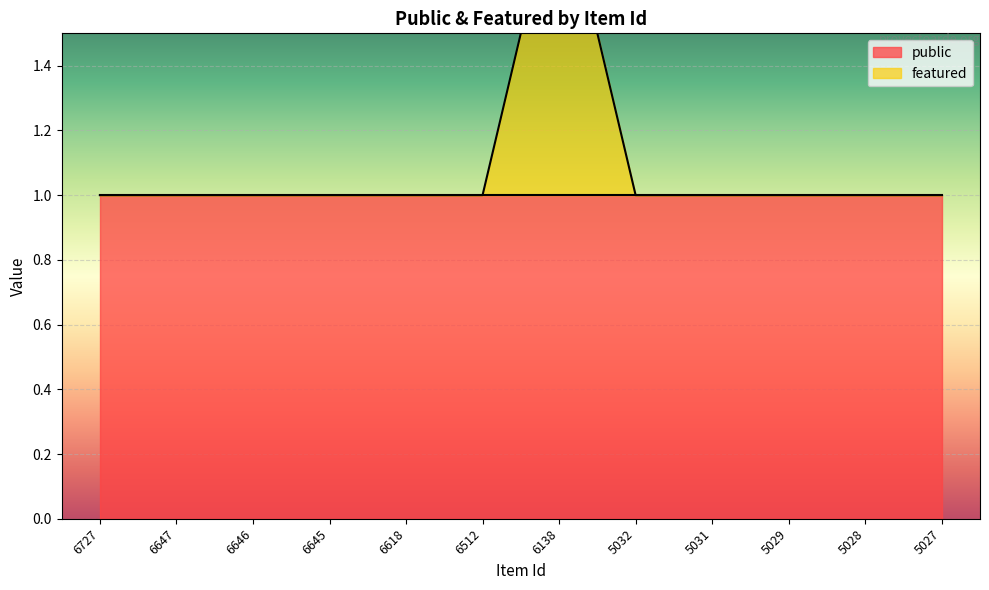

Reading left to right, list all the values displayed in this chart.

6727=1	6647=1	6646=1	6645=1	6618=1	6512=1	6138=2	5032=1	5031=1	5029=1	5028=1	5027=1